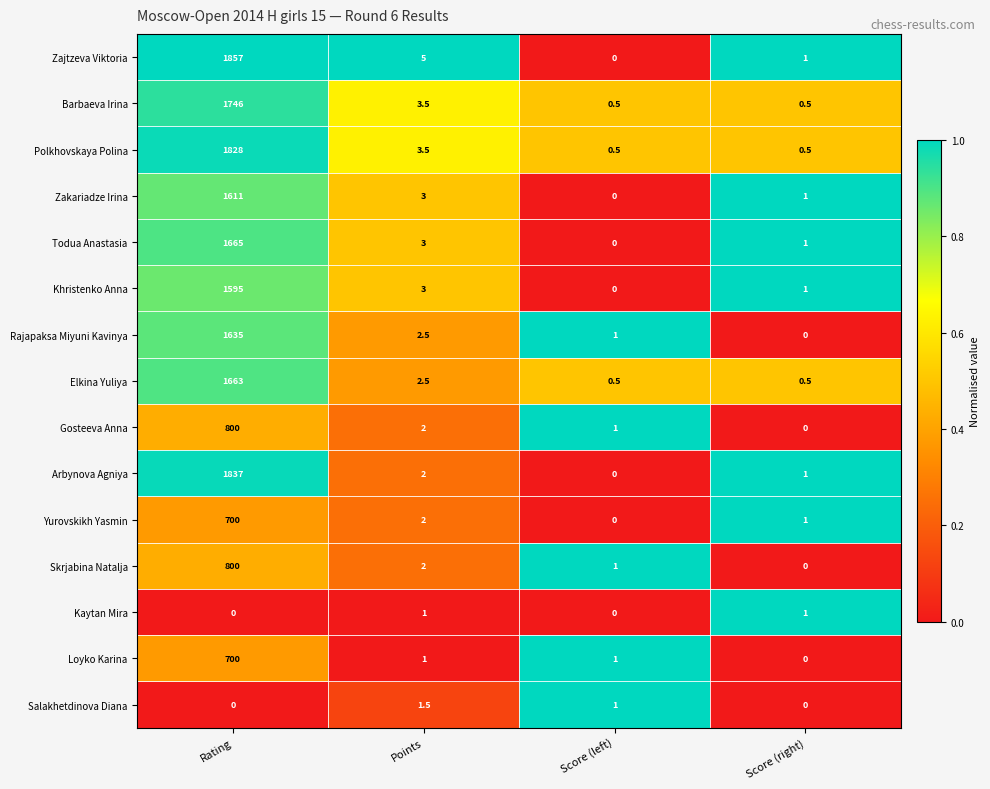

What is the sum of all Arbynova Agniya values?

1840.0